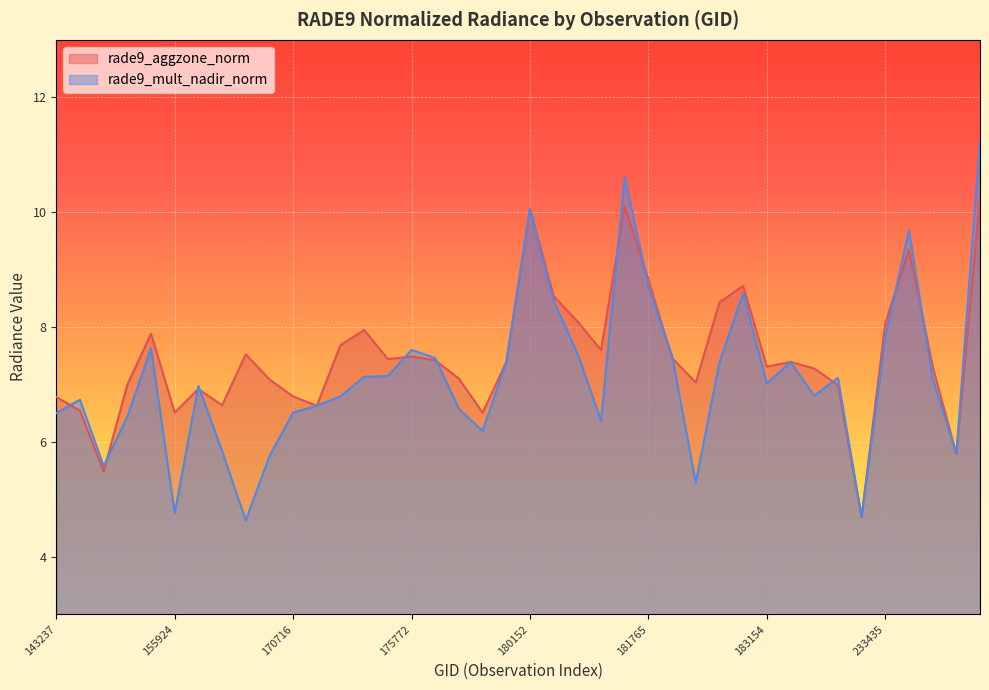

What is the approximate value of rade9_mult_nadir_norm at 170531?

5.8